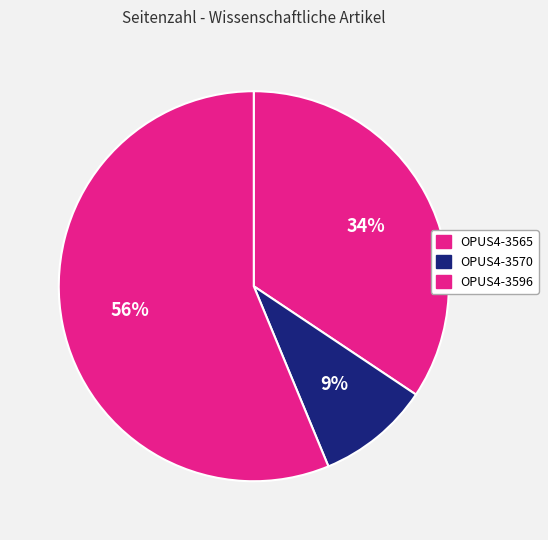

Approximately how many times larger is the value at OPUS4-3570 compared to OPUS4-3596?

0.2